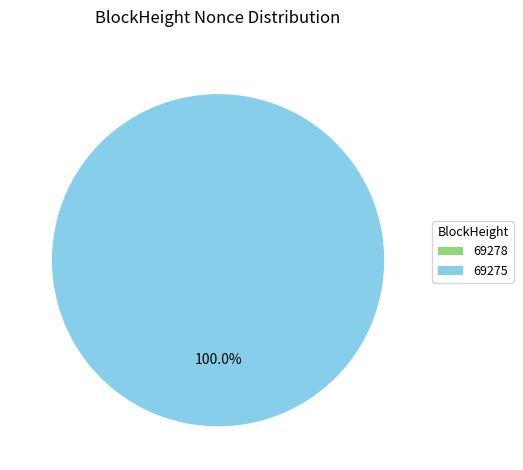

Count the number of slices in the pie.

2